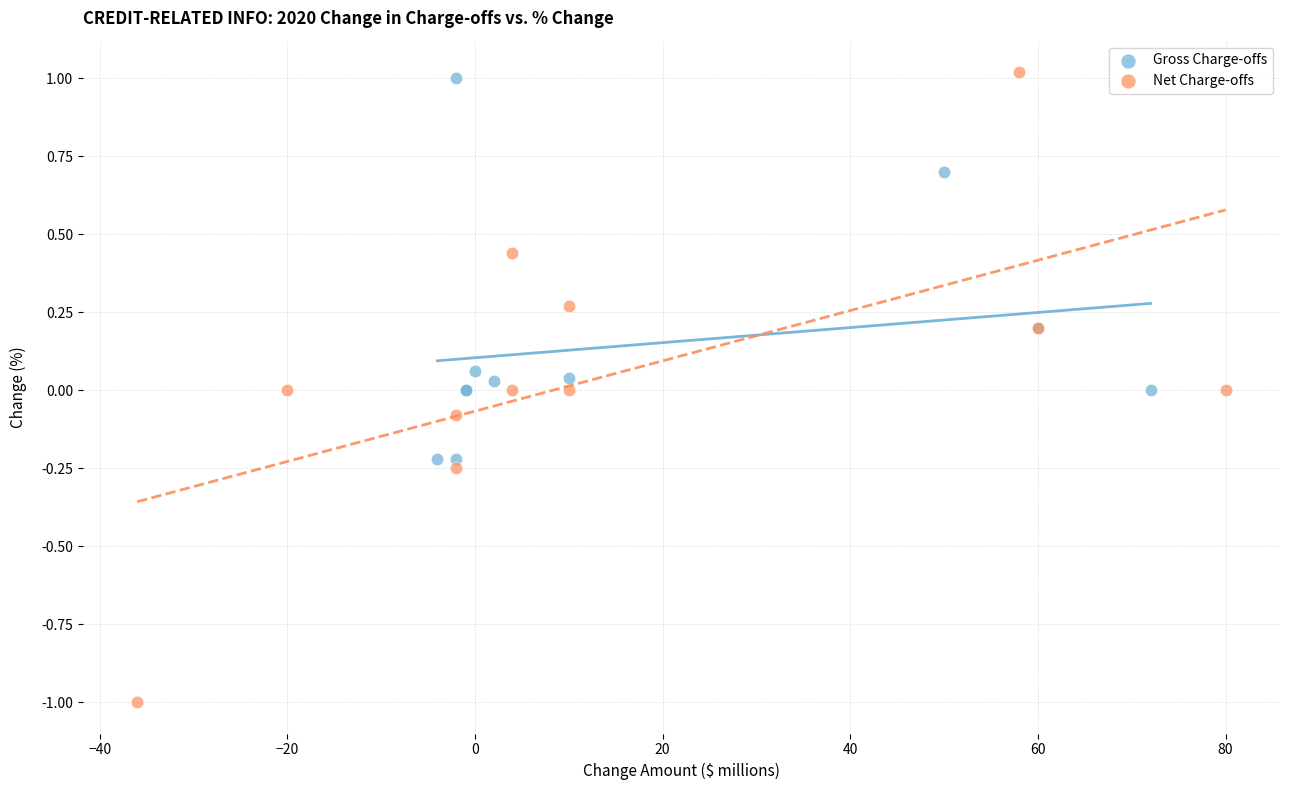

Which series has the largest Y range (max minus min)?

Net Charge-offs